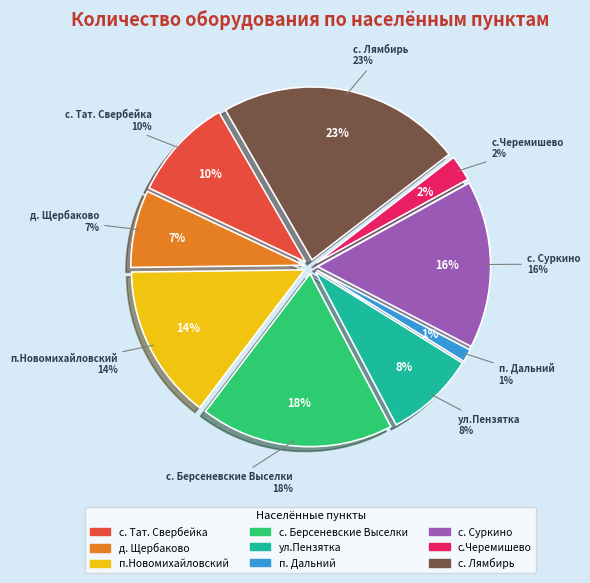

How many slices are in this pie chart?

9